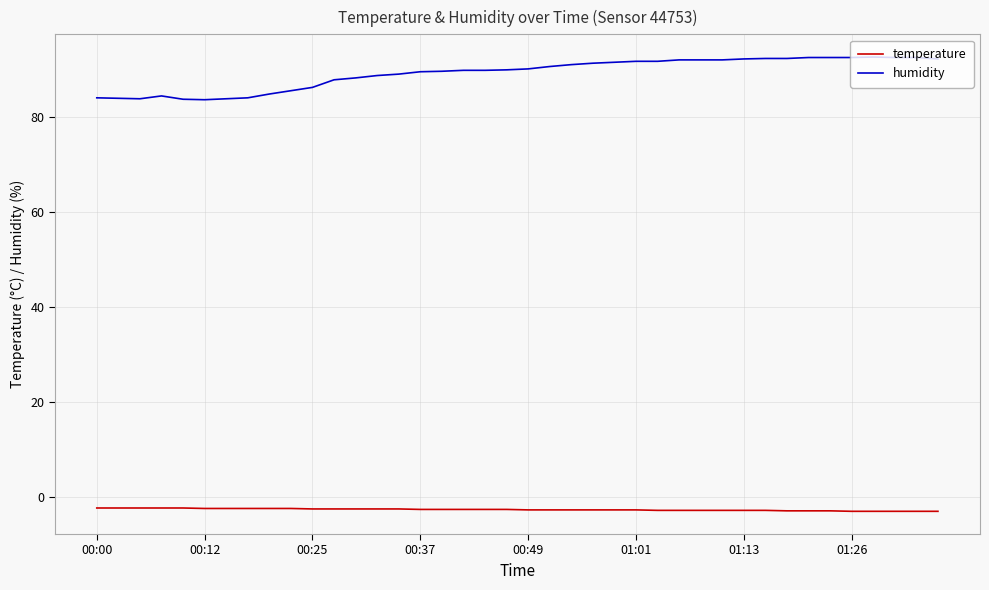

What is the sum of all humidity values?

3572.0